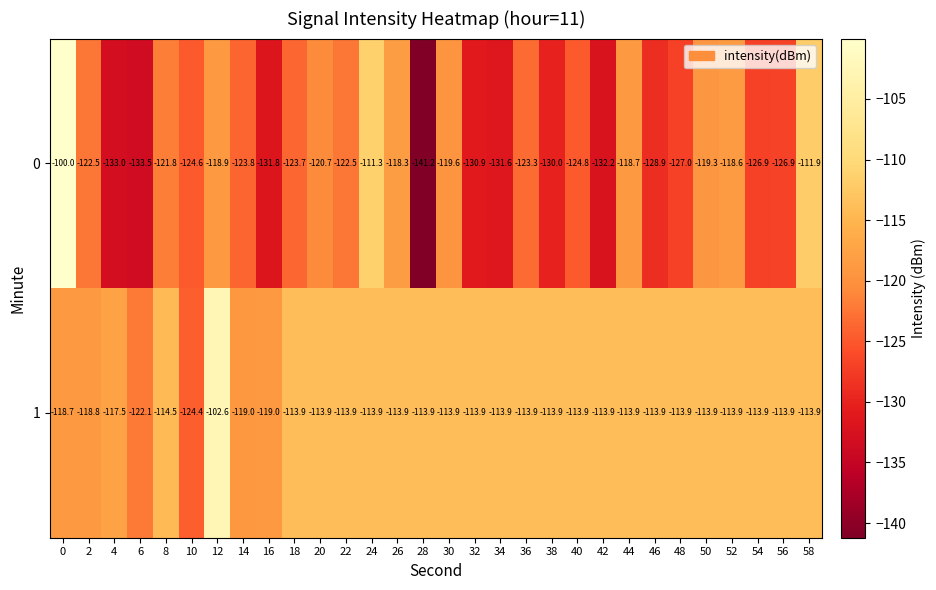

Between 2 and 48, which series saw the biggest shift?

1